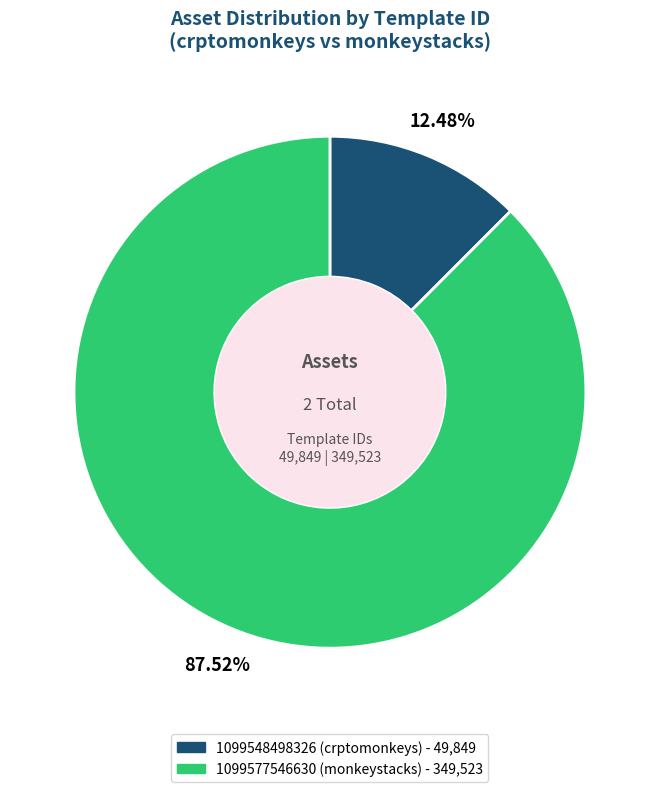

How many segments does this pie chart have?

2